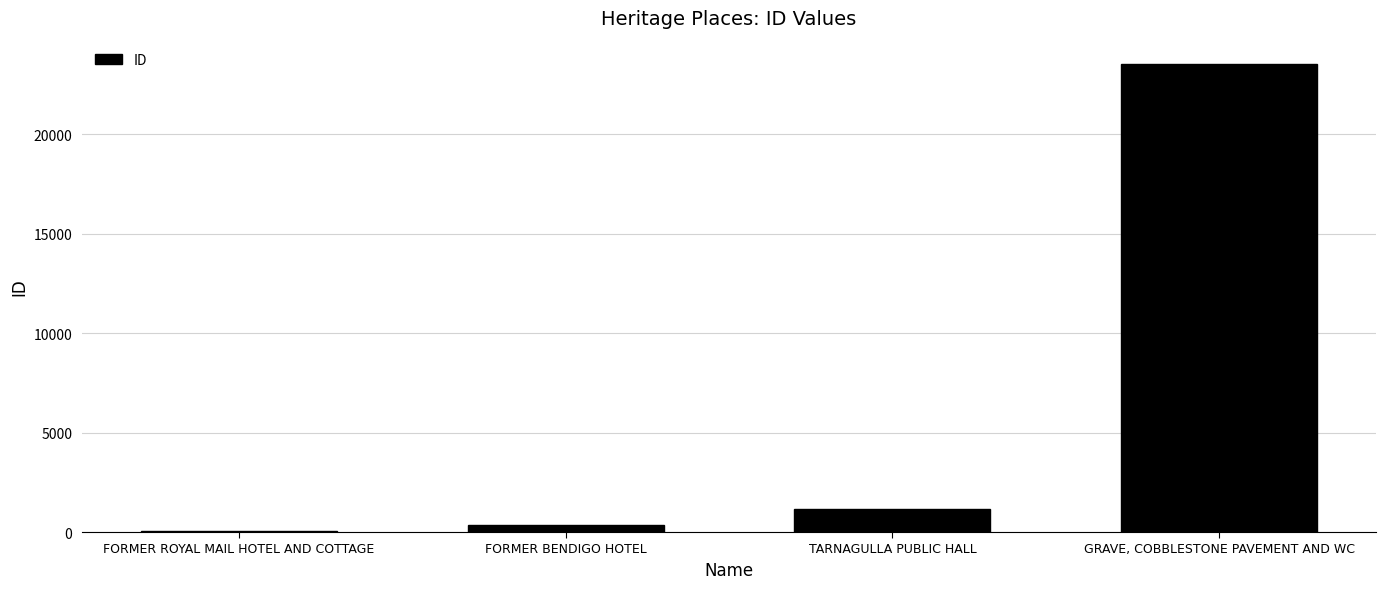

True or false: the data shows 33 at FORMER ROYAL MAIL HOTEL AND COTTAGE.

True